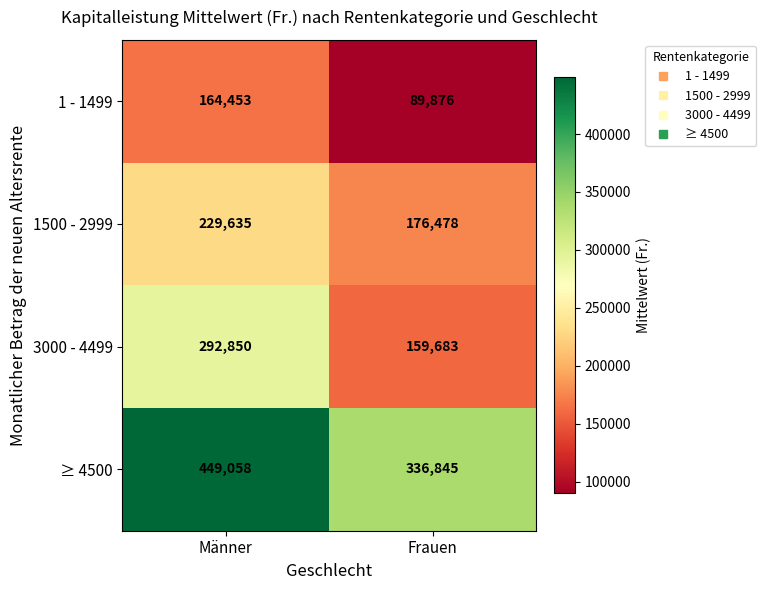

Read the 3000 - 4499 value at Männer.

292850